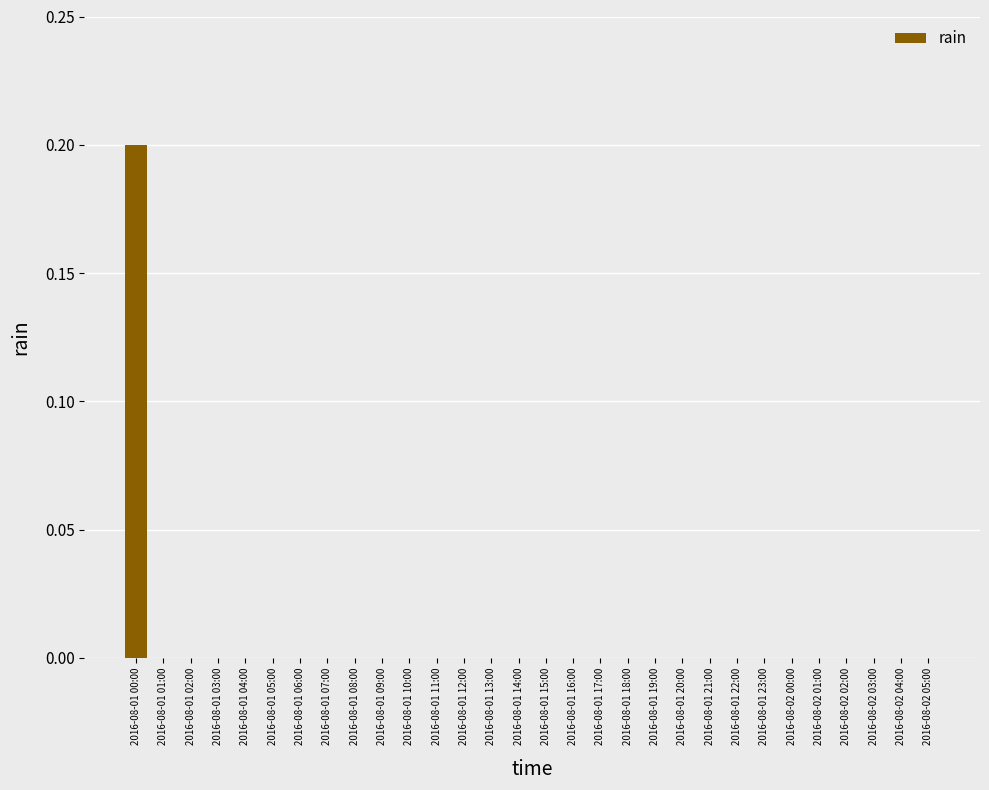

How many data points does each series have?

30